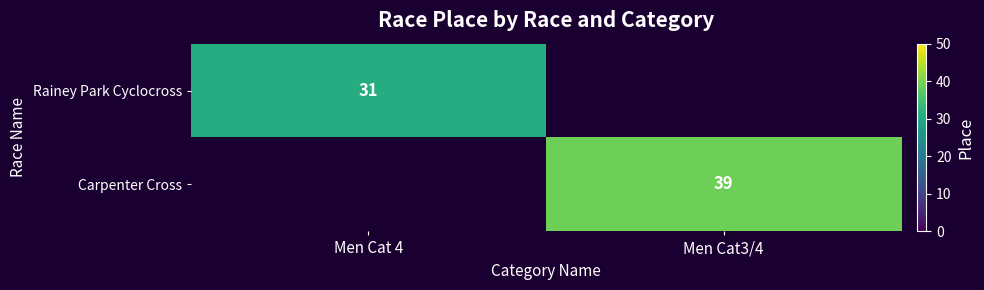

The Carpenter Cross series shows -16 at Men Cat 4. True or false?

False